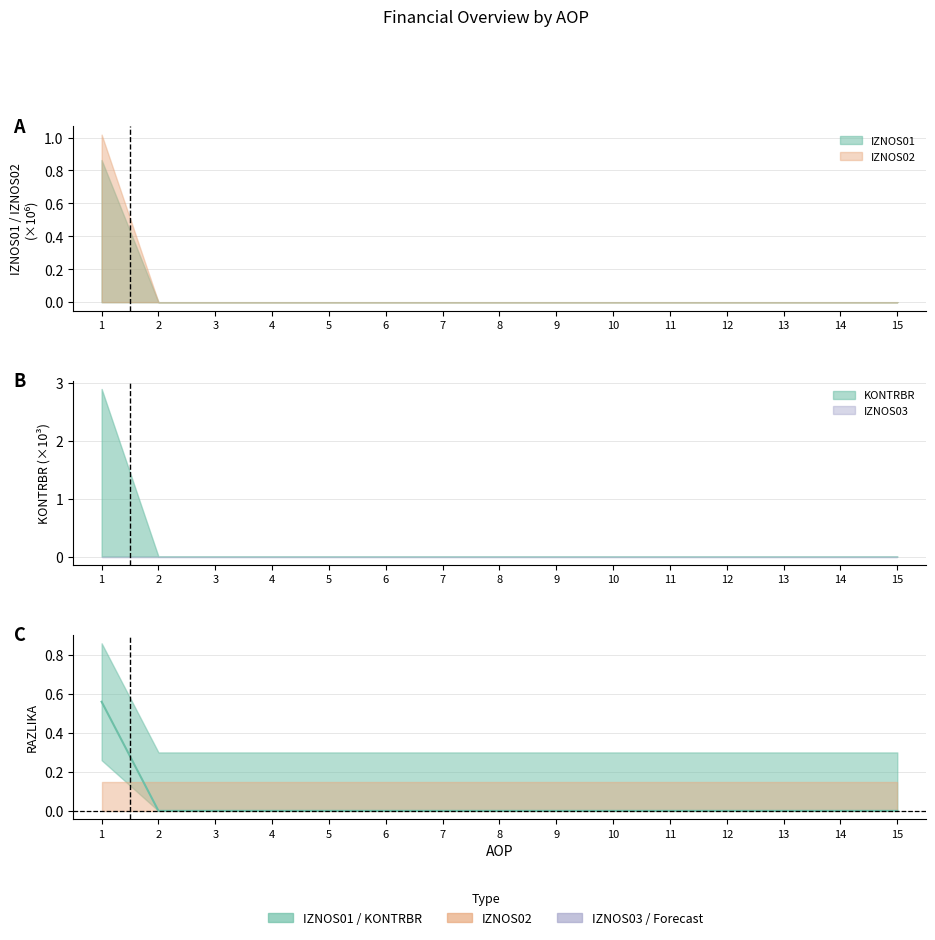

Reading left to right, extract all data points from this chart.

1=0.6	2=0.0	3=0.0	4=0.0	5=0.0	6=0.0	7=0.0	8=0.0	9=0.0	10=0.0	11=0.0	12=0.0	13=0.0	14=0.0	15=0.0